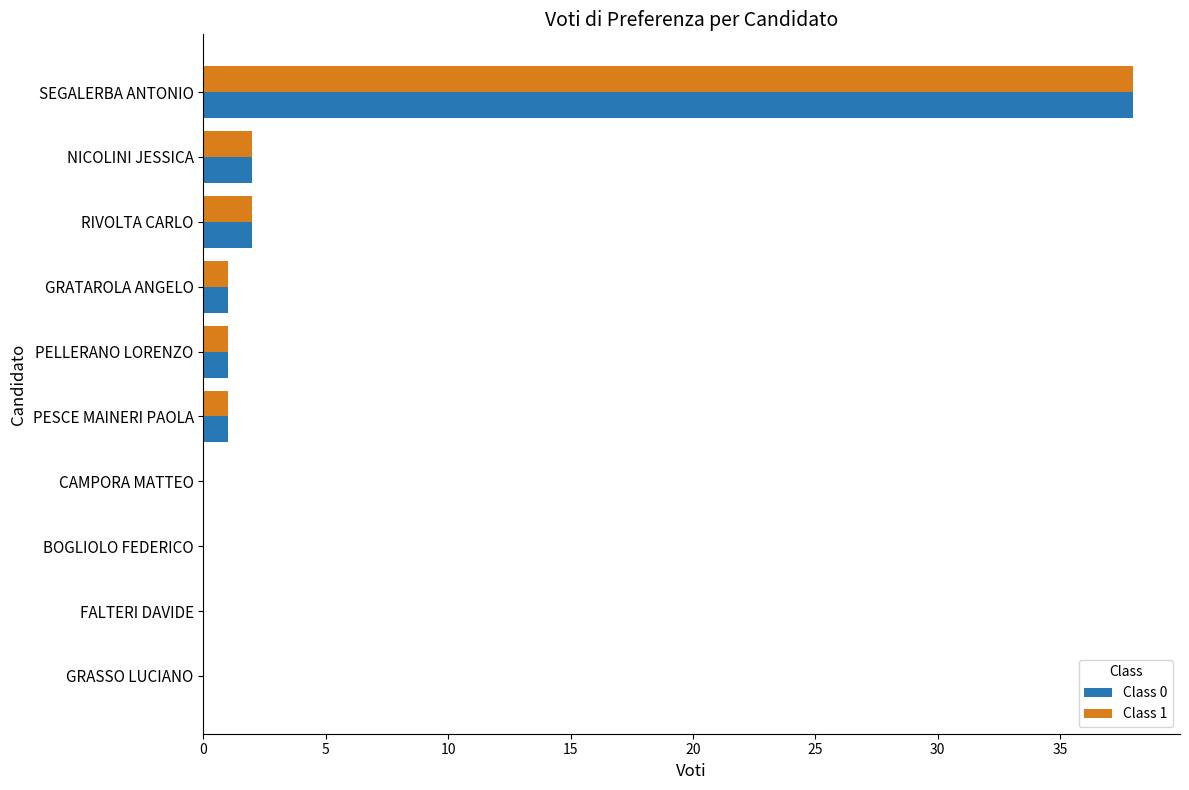

What is the sum of all Class 1 values?

45